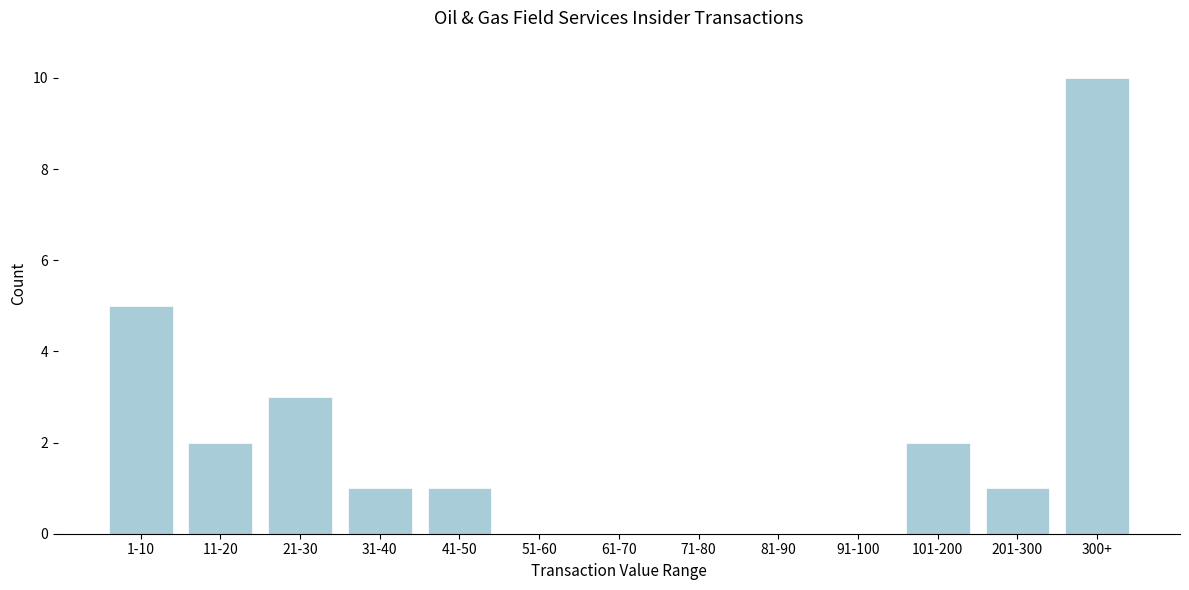

Reading left to right, what are all the values shown in this chart?

1-10=5	11-20=2	21-30=3	31-40=1	41-50=1	51-60=0	61-70=0	71-80=0	81-90=0	91-100=0	101-200=2	201-300=1	300+=10